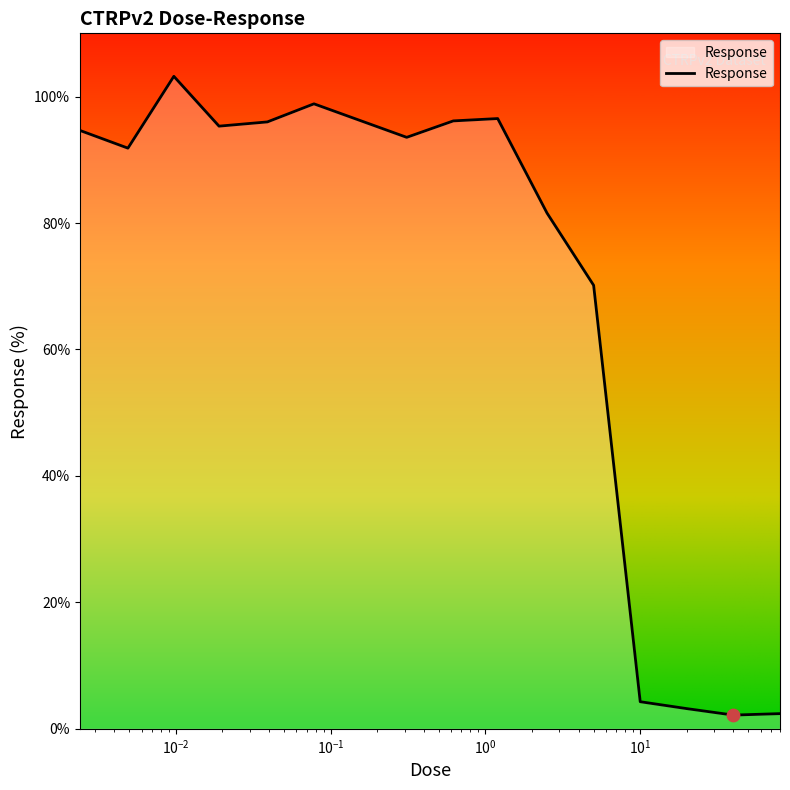

What is the smallest value displayed?

2.2